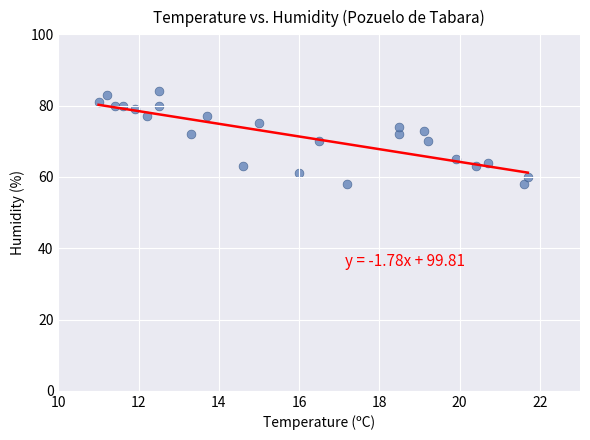

What is the range of Y values (max minus min)?

26